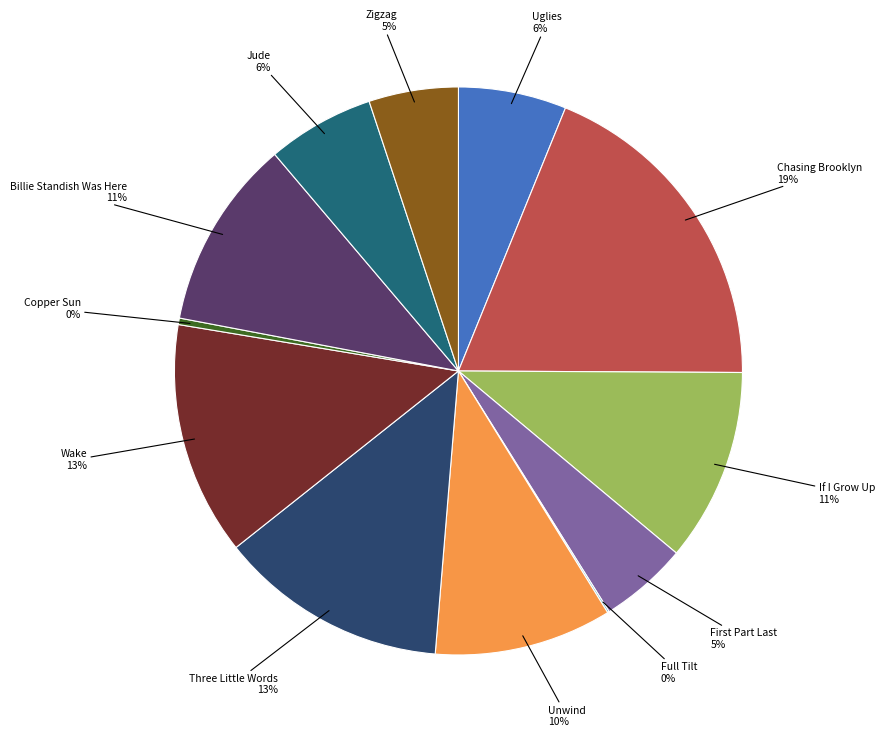

Which slice is the largest?

Chasing Brooklyn